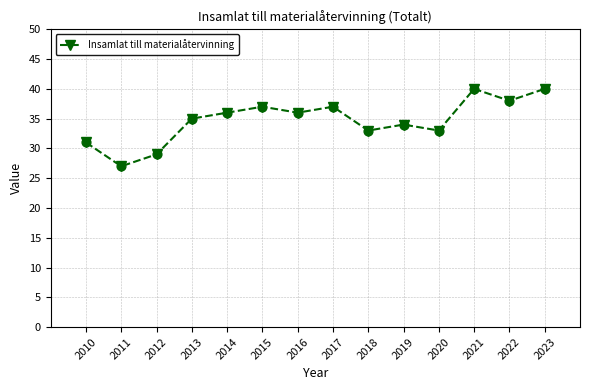

Which has a higher value, 2020 or 2019?

2019